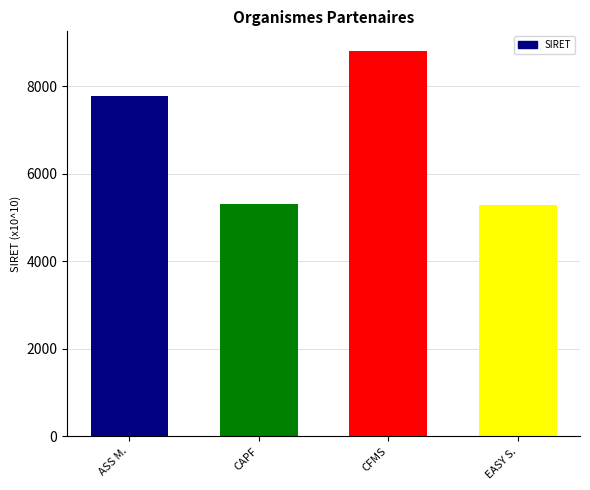

Approximately how many times larger is the value at EASY S. compared to ASS M.?

0.7